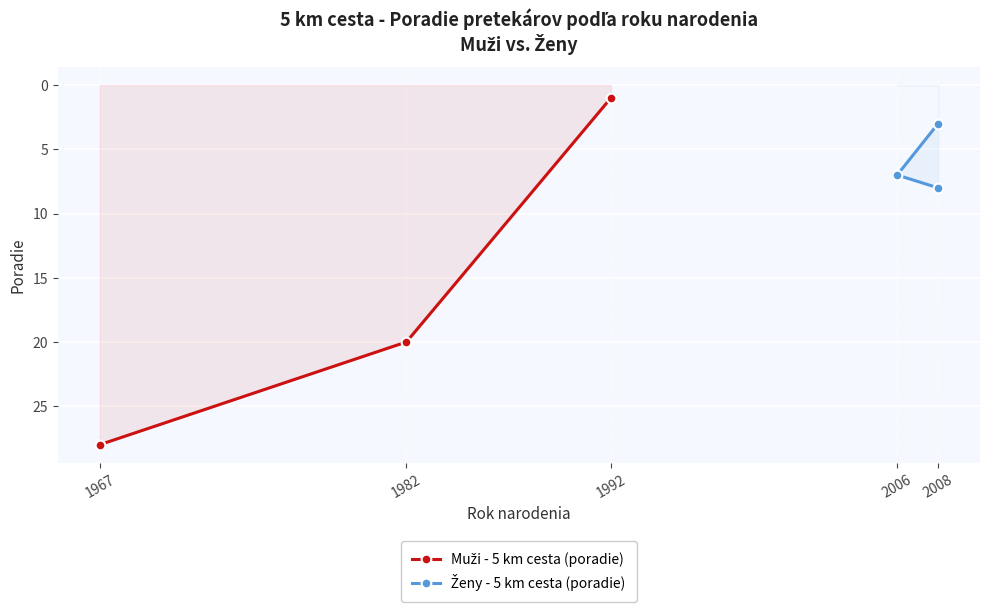

At how many categories does at least one series exceed 26?

1